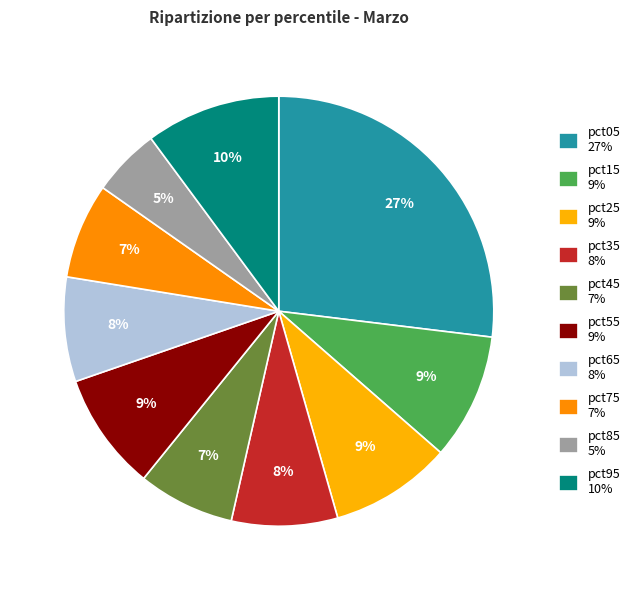

Which slice is the largest?

pct05